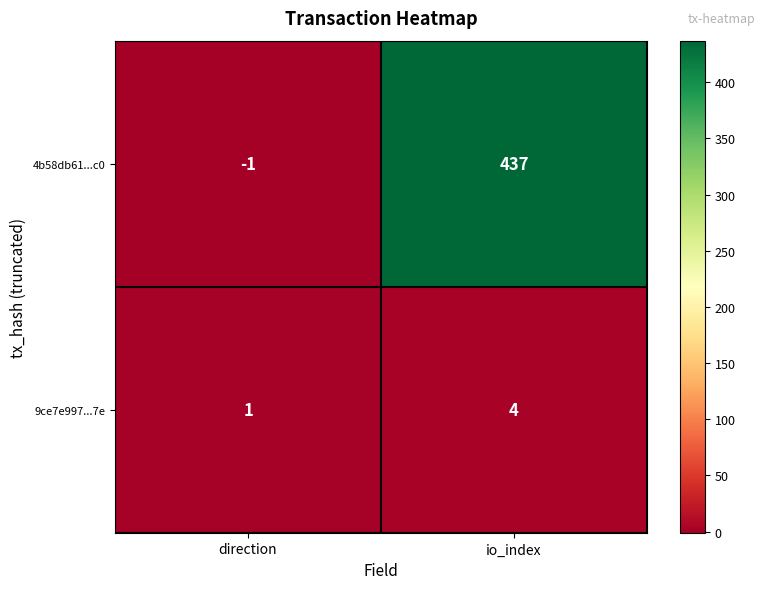

The 4b58db61...c0 series shows -1 at direction. True or false?

True